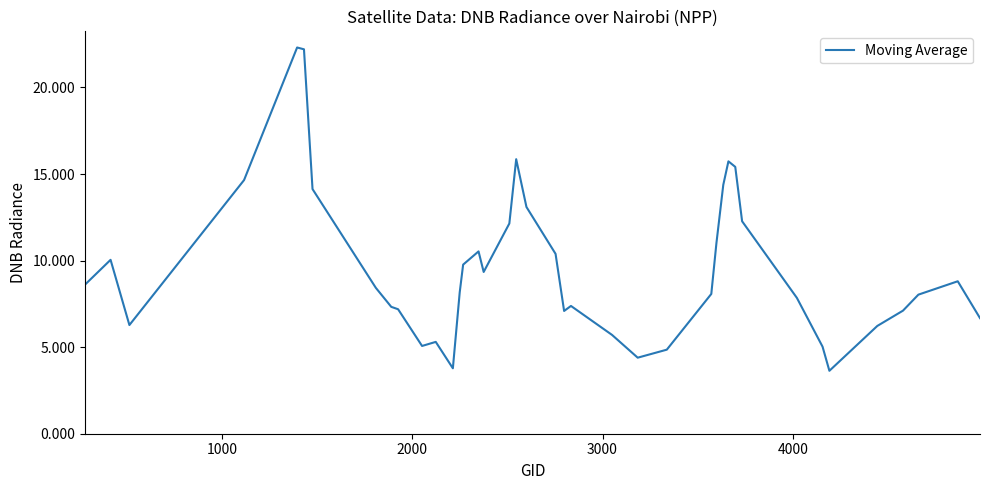

What is the difference between the maximum and minimum values?

18.7